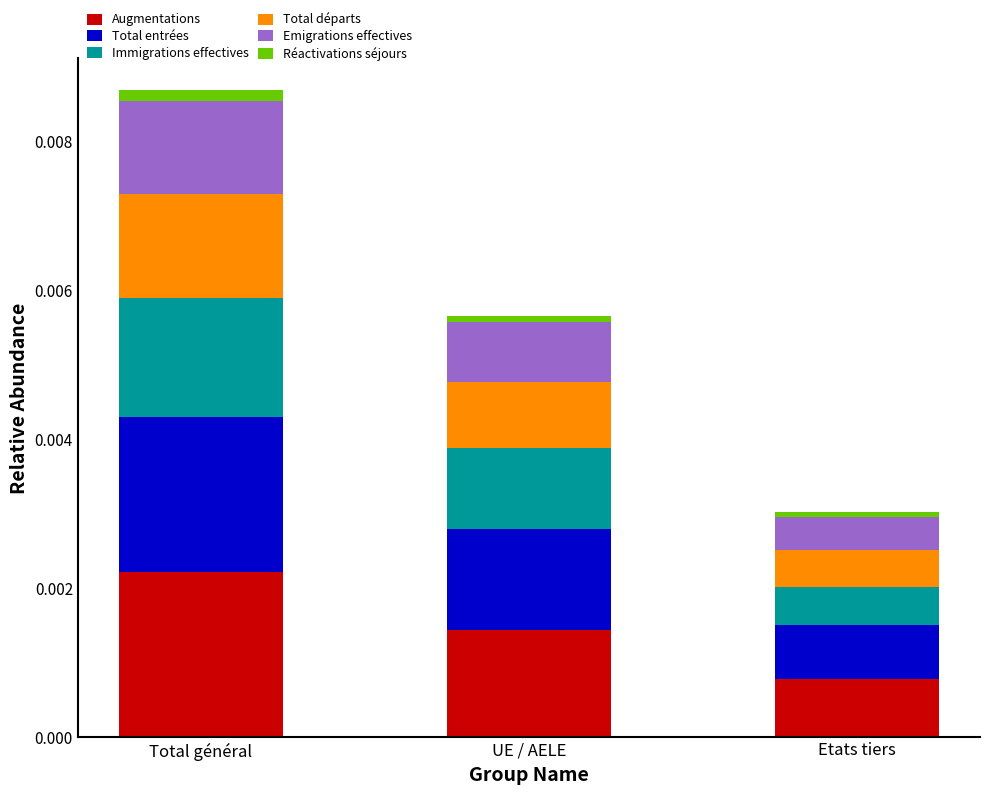

At which label does Augmentations reach its minimum?

Etats tiers